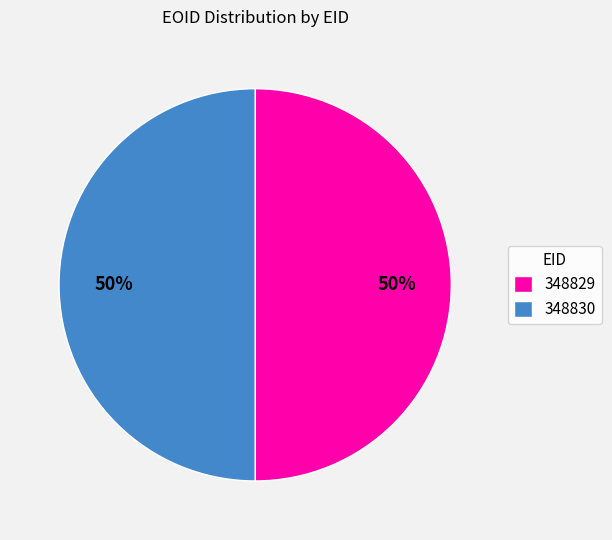

Count the number of slices in the pie.

2